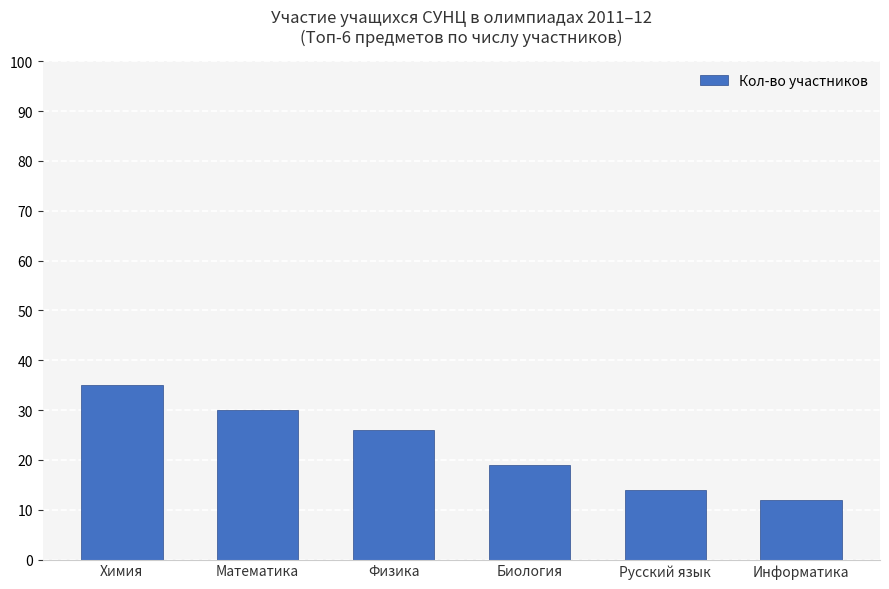

Approximately how many times larger is the value at Русский язык compared to Биология?

0.7